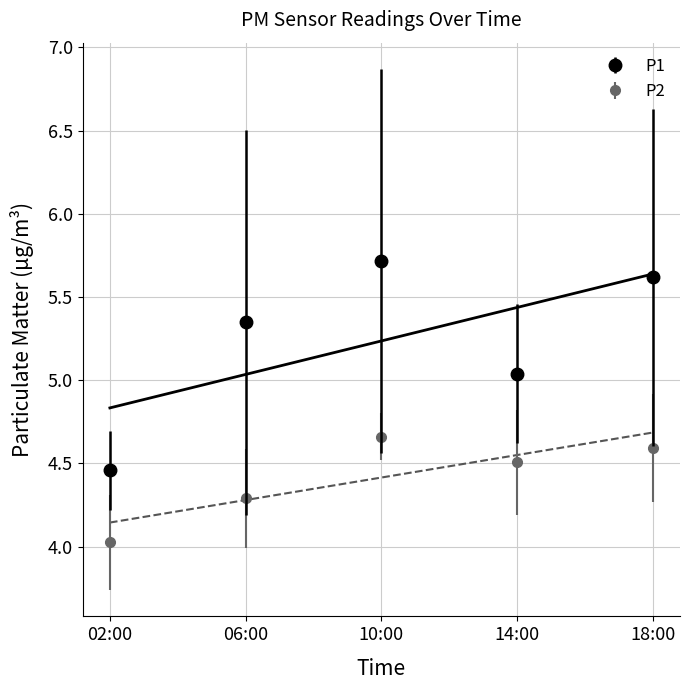

Where is the first local minimum for P1?

14:00